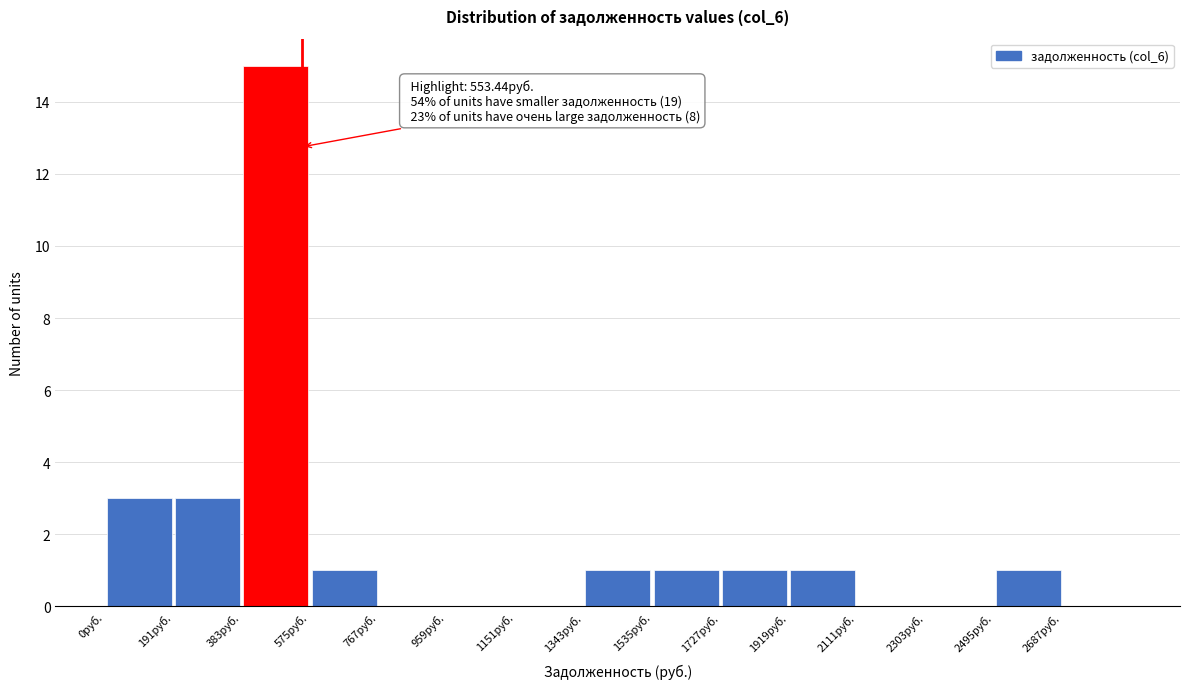

Which range on the x-axis has the tallest bar?

380 to 580